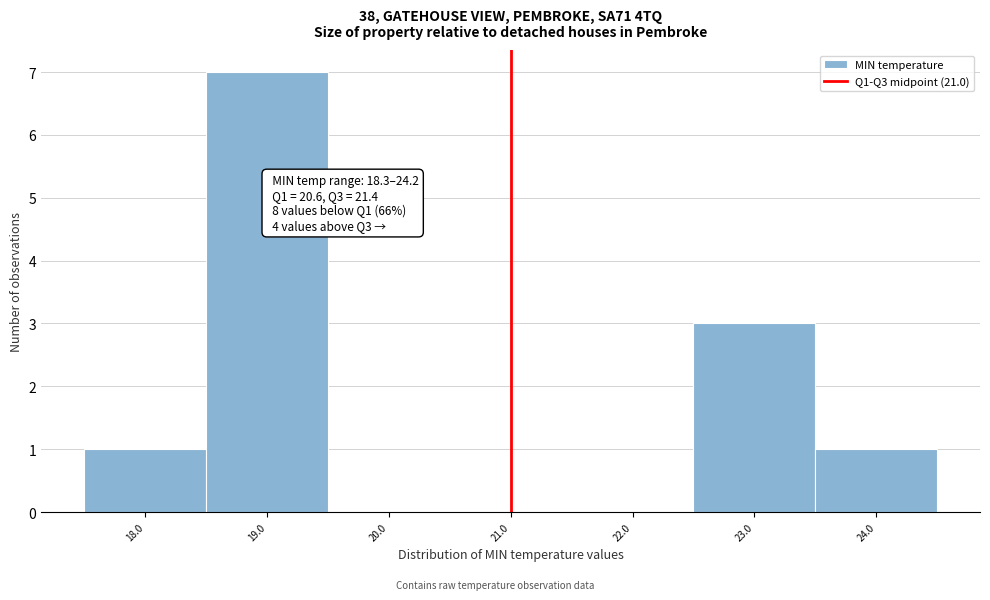

Over which range of the x-axis is the bar tallest?

18.5 to 19.5